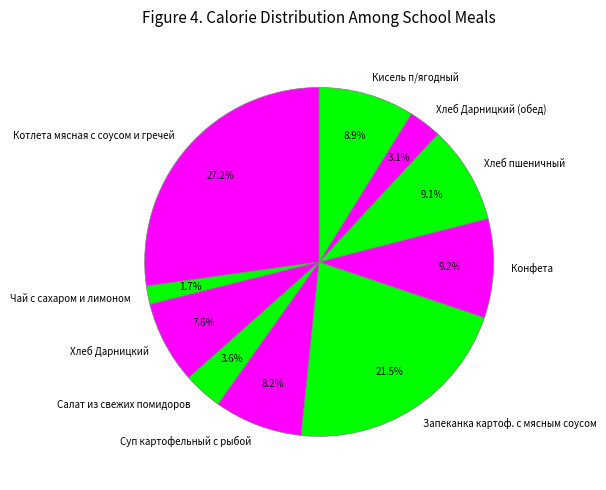

To the nearest percent, what is the average slice percentage?

10%